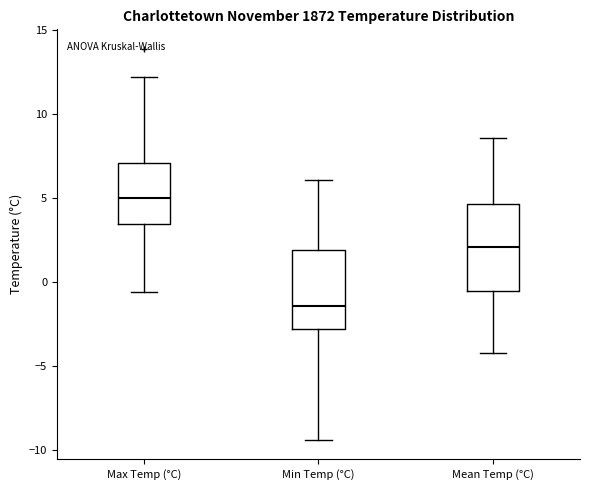

Reading left to right, transcribe this box plot: for each box, give where its median line is, the range the box spans, and where its two whiskers end, as read against the y-axis. The values are not printed on the chart, so give them approximately, as read against the axis.

Max Temp (°C): median 5.0, box 3.5 to 7.0, whiskers -0.5 to 12.0
Min Temp (°C): median -1.5, box -3.0 to 2.0, whiskers -9.5 to 6.0
Mean Temp (°C): median 2.0, box -0.5 to 4.5, whiskers -4.0 to 8.5